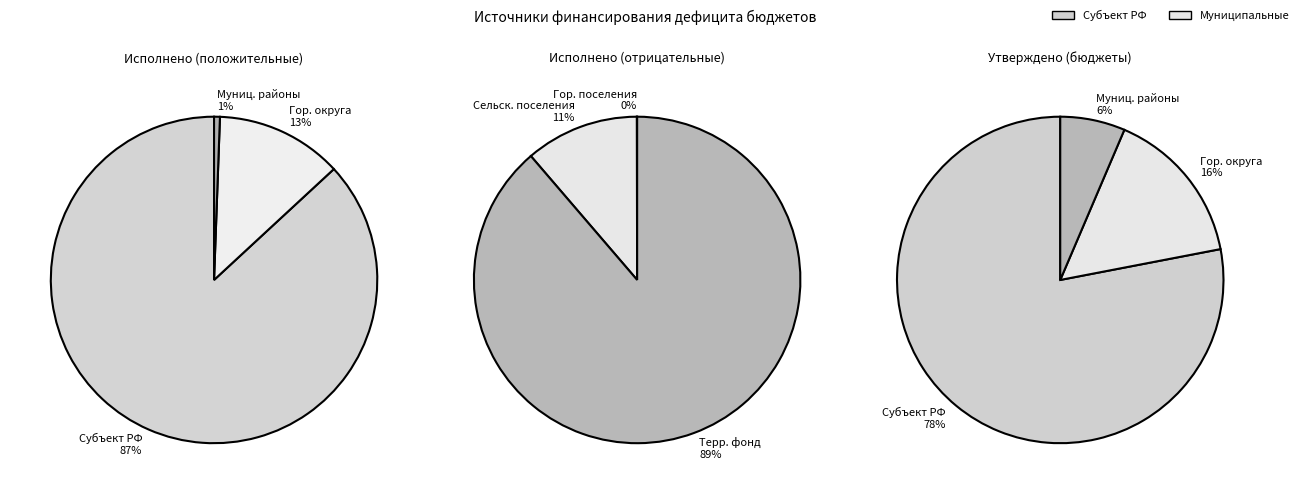

The бюджеты городских поселений slice represents -0% of the pie. True or false?

True